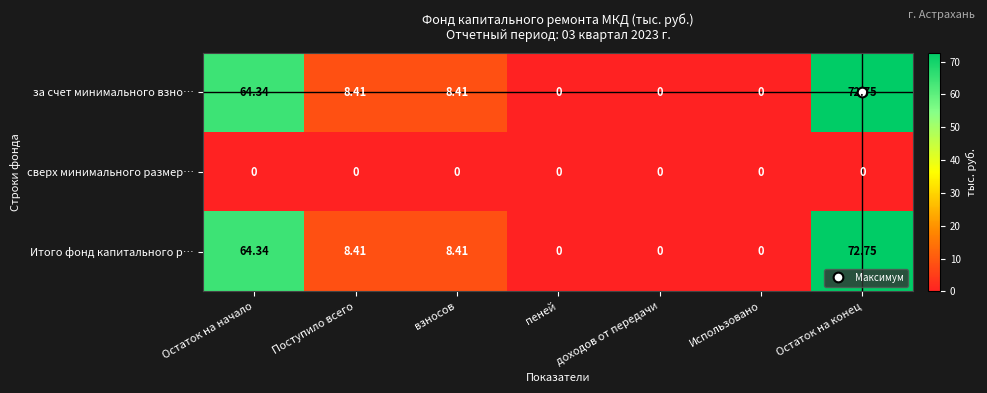

Is the value of Итого фонд капитального р… at Остаток на конец greater than the value of за счет минимального взно… at пеней?

Yes